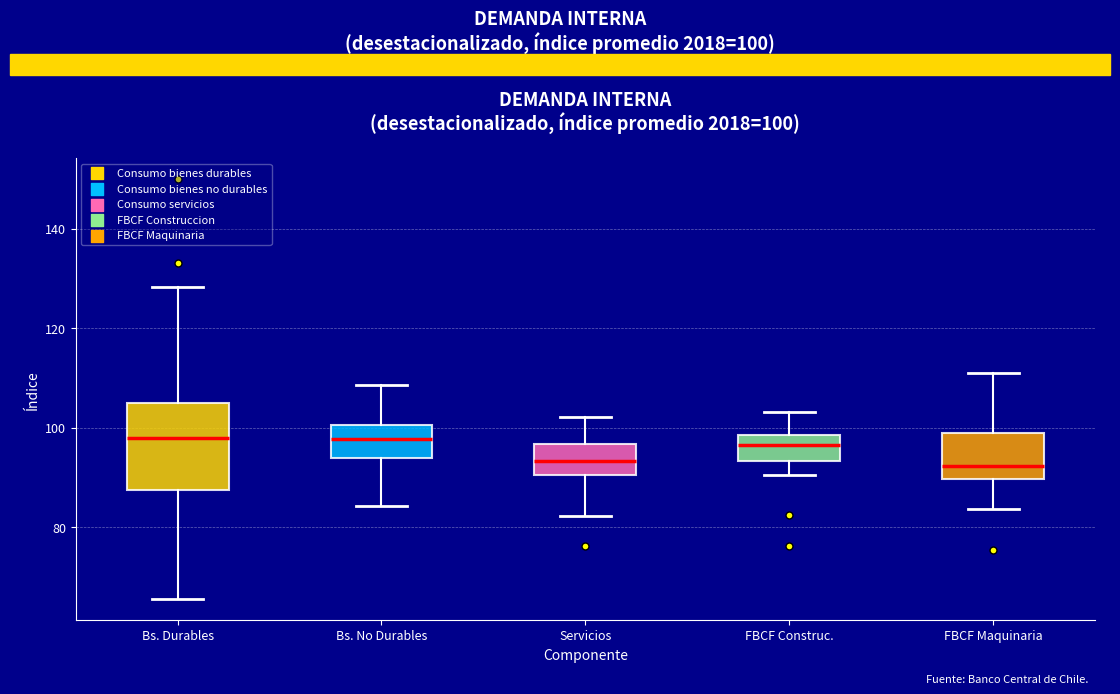

Which box is the tallest, from its lower edge to its upper edge?

Bs. Durables